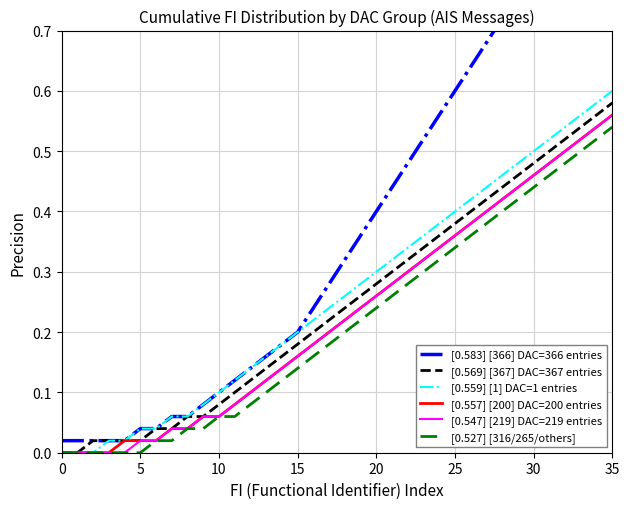

At which label does [0.559] [1] DAC=1 entries reach its peak?

35